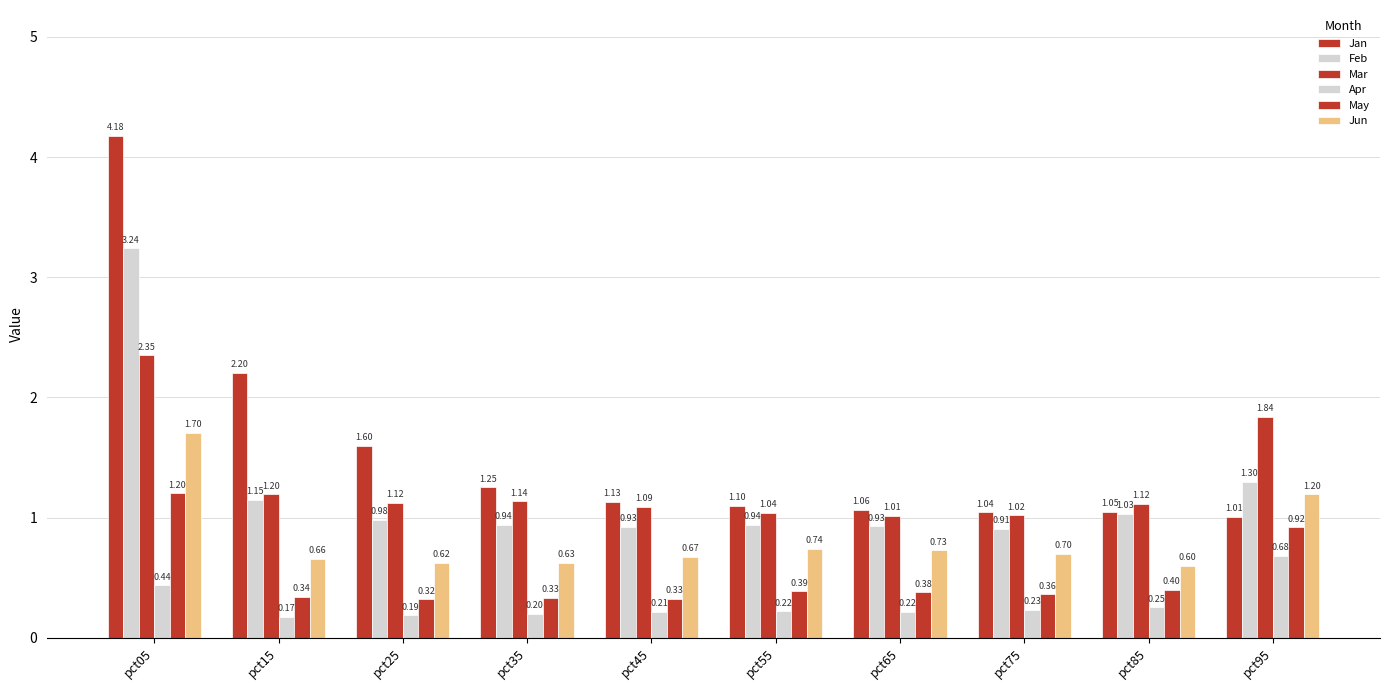

How many groups of bars are there?

10